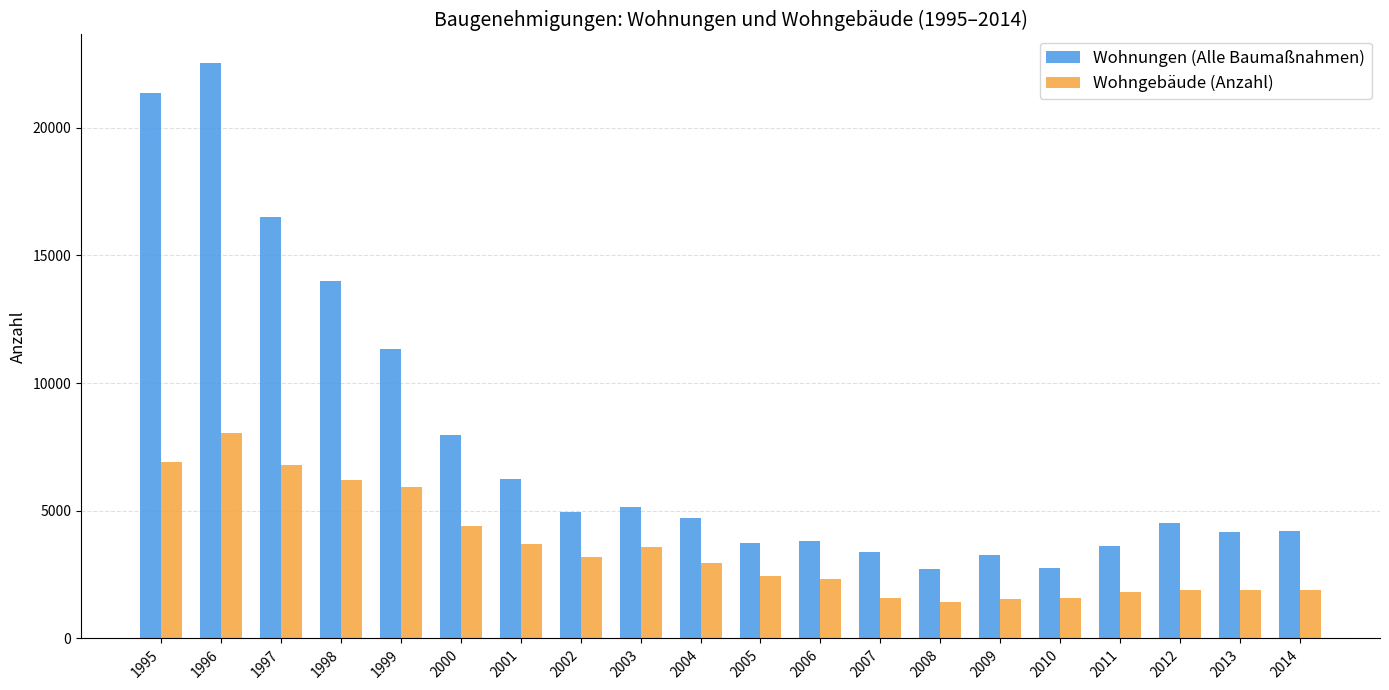

The Wohnungen (Alle Baumaßnahmen) series shows 10095 at 1995. True or false?

False